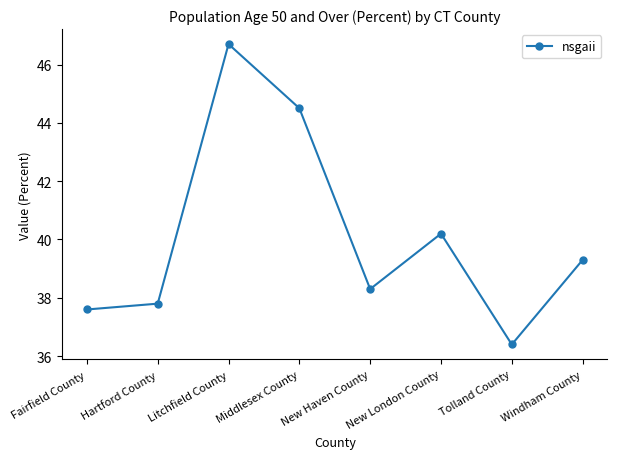

What is the smallest value displayed?

36.4